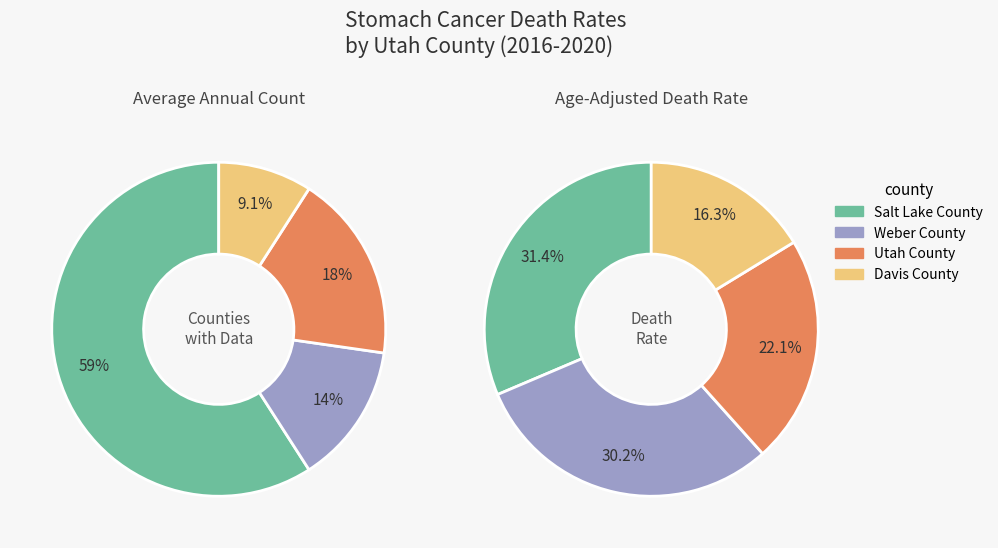

Is it true that Salt Lake County is 73% of the pie?

False